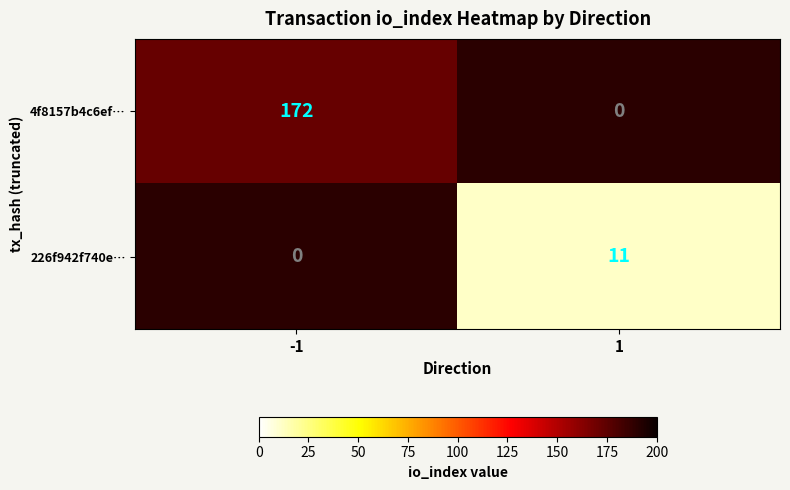

The value of 4f8157b4c6ef… at -1 is 172. True or false?

True